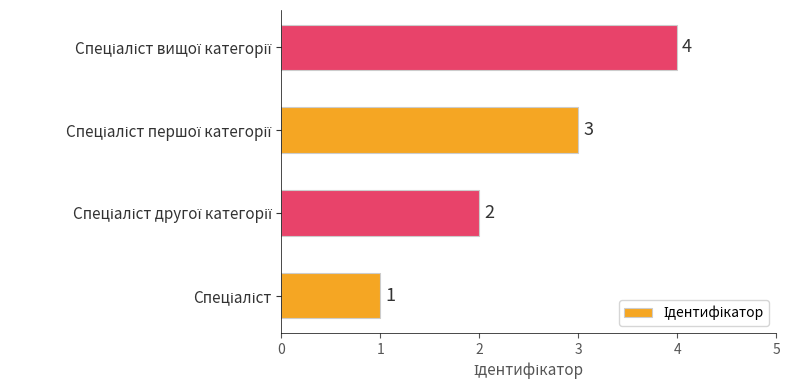

How many values are between 2 and 4?

3